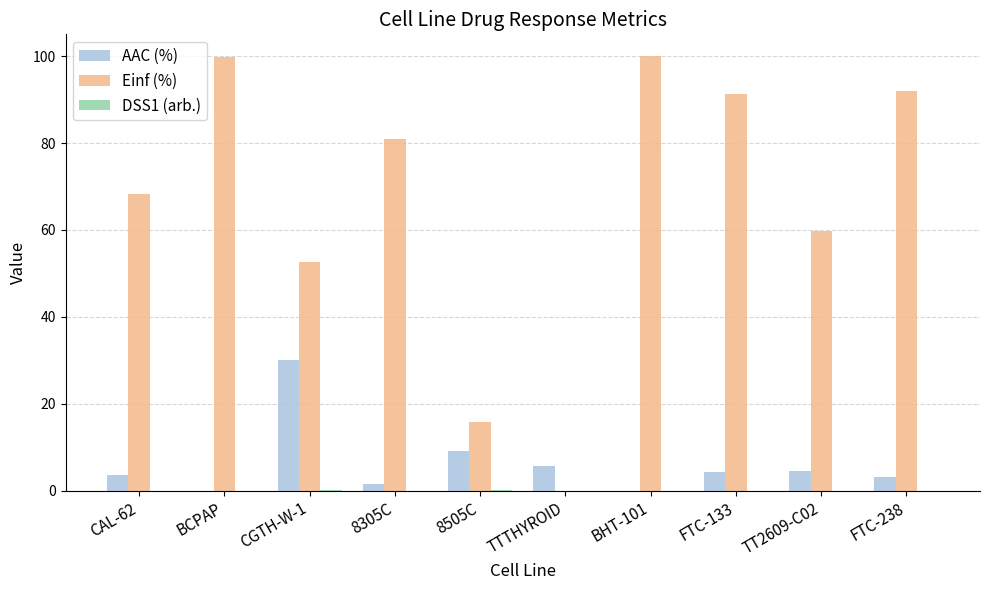

Is it true that Einf (%) equals 92.0 at FTC-238?

True